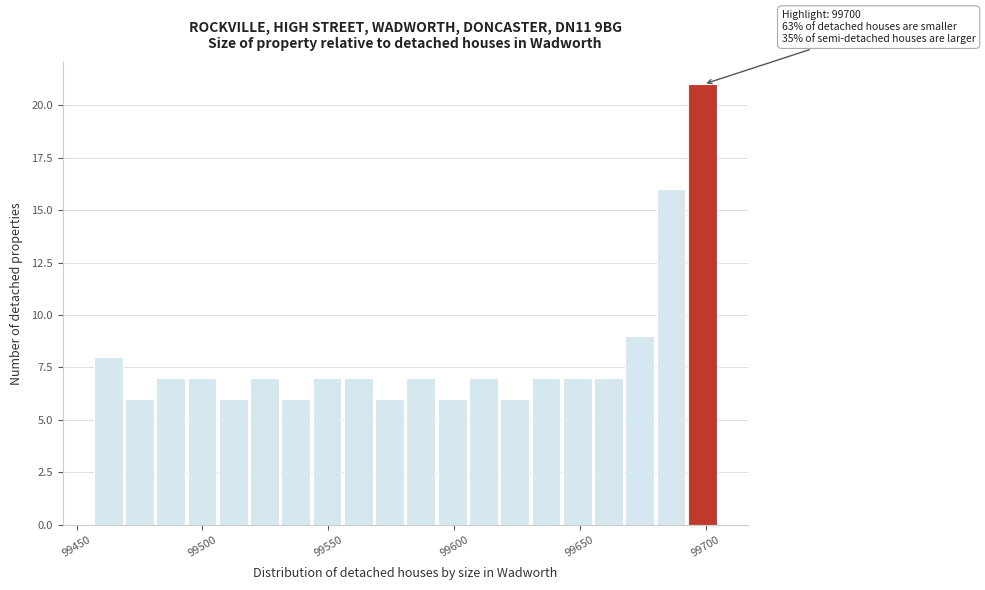

Read against the x-axis, roughly where is the centre of the tallest bar?

99700